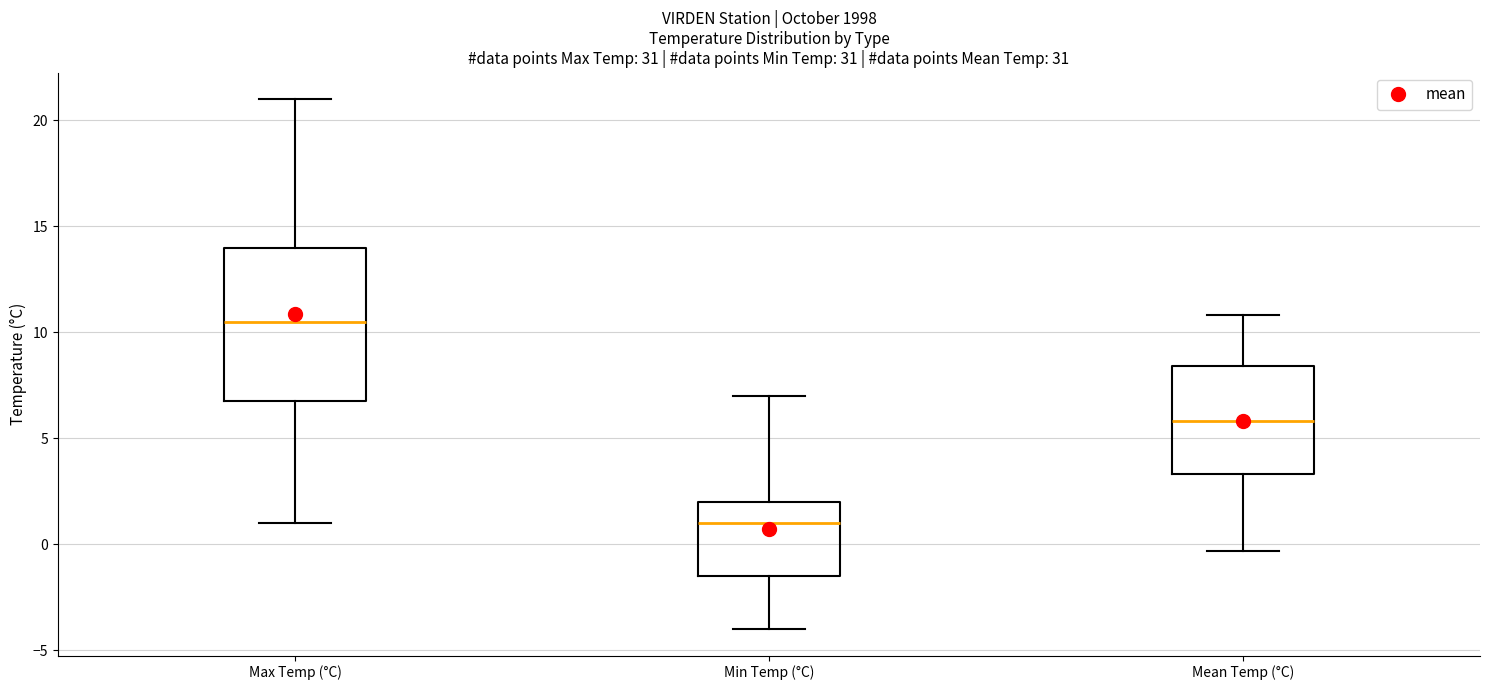

Which box's median line is the highest?

Max Temp (°C)